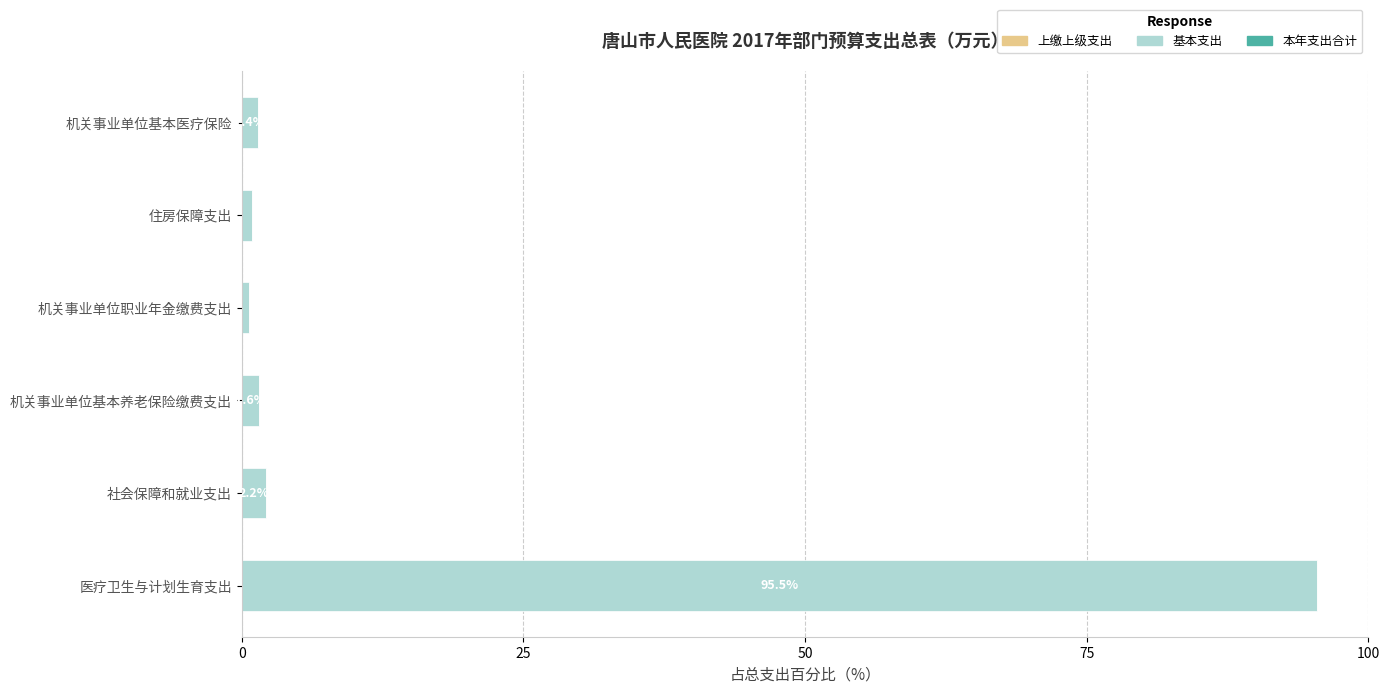

The value at 医疗卫生与计划生育支出 is 95.5. True or false?

True